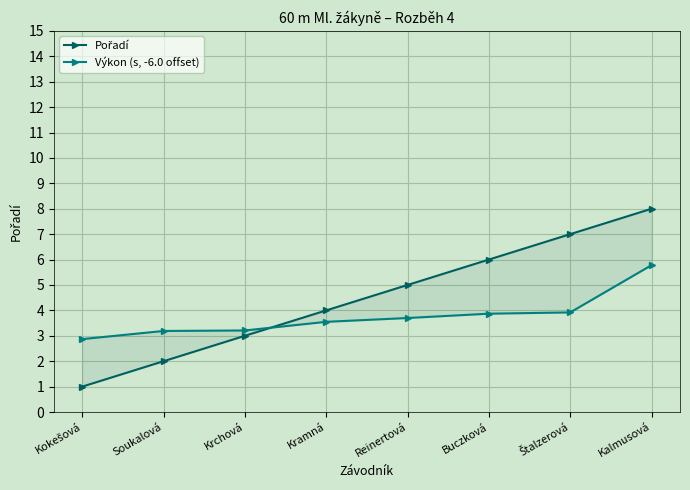

How many values in the Výkon (s, -6.0 offset) series exceed 3?

7